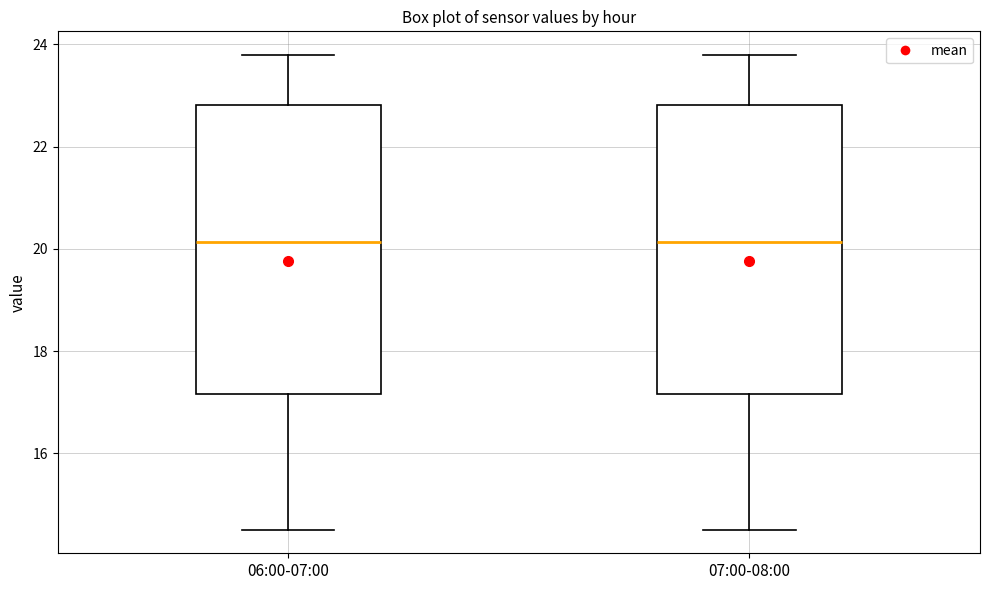

Where does the median line of the box for 06:00-07:00 sit on the y-axis? The values are not printed on the chart, so give them approximately, as read against the axis.

20.2